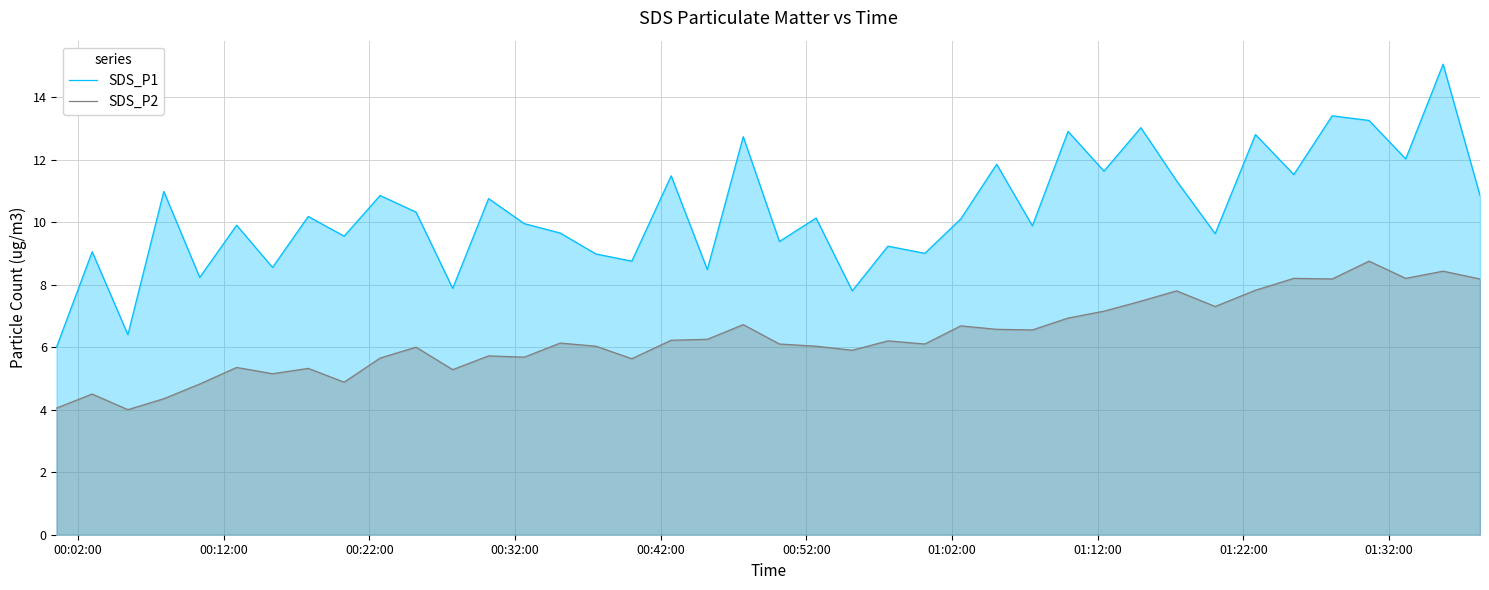

Which series has the largest total across all categories?

SDS_P1